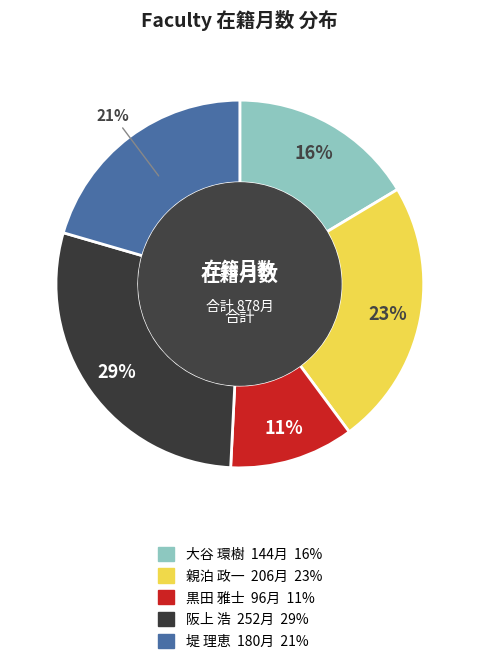

Rank the categories by value from lowest to highest.

黒田 雅士, 大谷 環樹, 堤 理恵, 親泊 政一, 阪上 浩